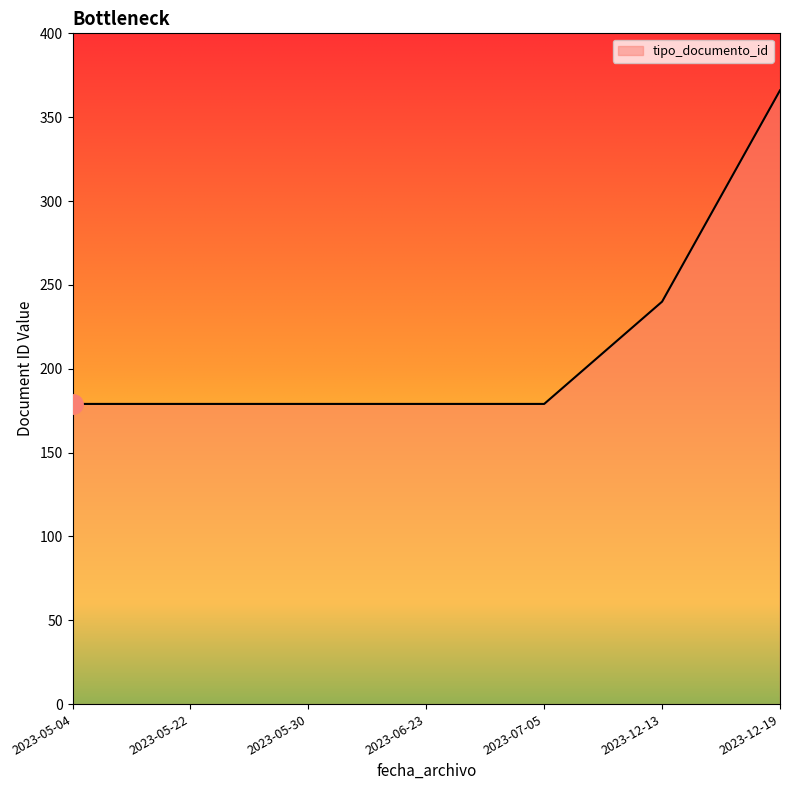

What is the average value?

214